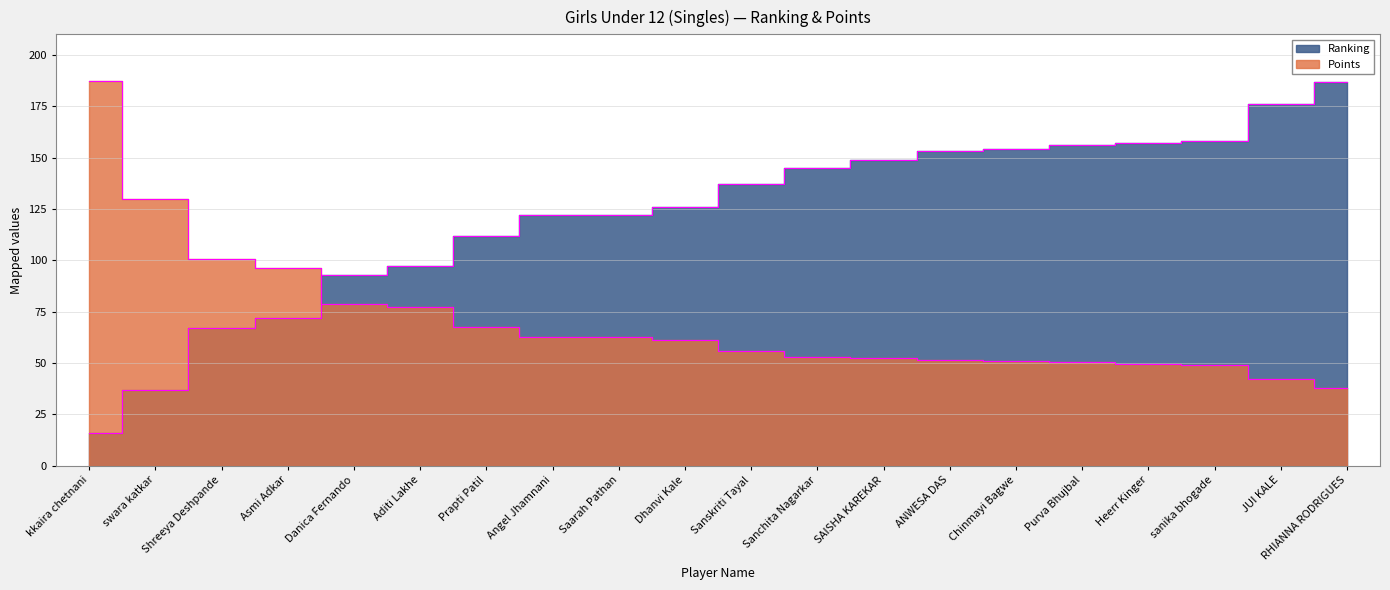

Which series has the largest range (max minus min)?

Ranking